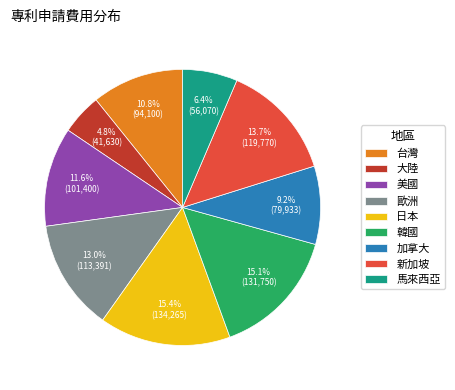

Do 馬來西亞 and 大陸 together represent more than half of the pie?

No